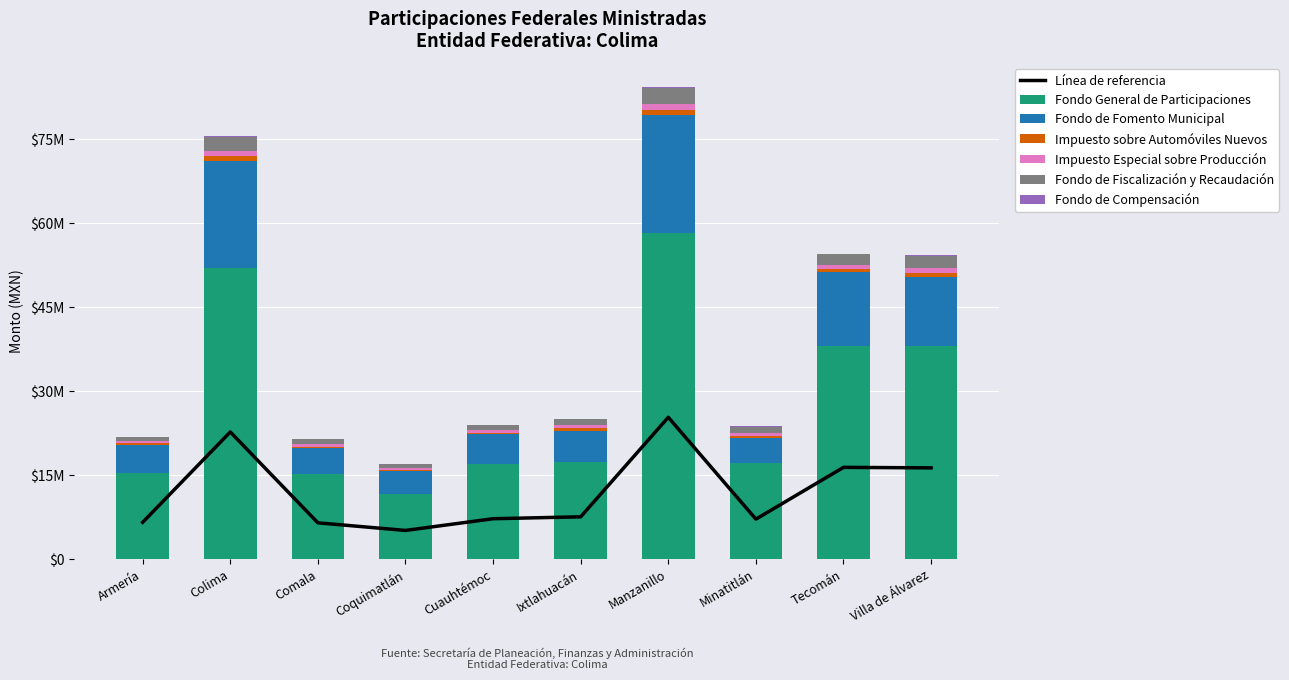

What is the label of the 10th bar from the right?

Armería